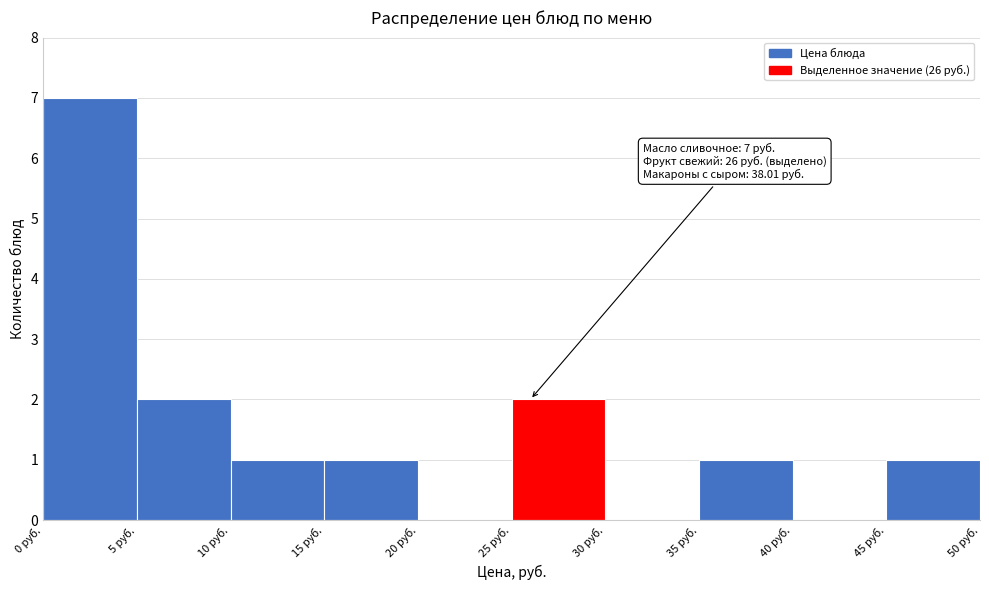

Over which range of the x-axis is the bar tallest?

0 to 5